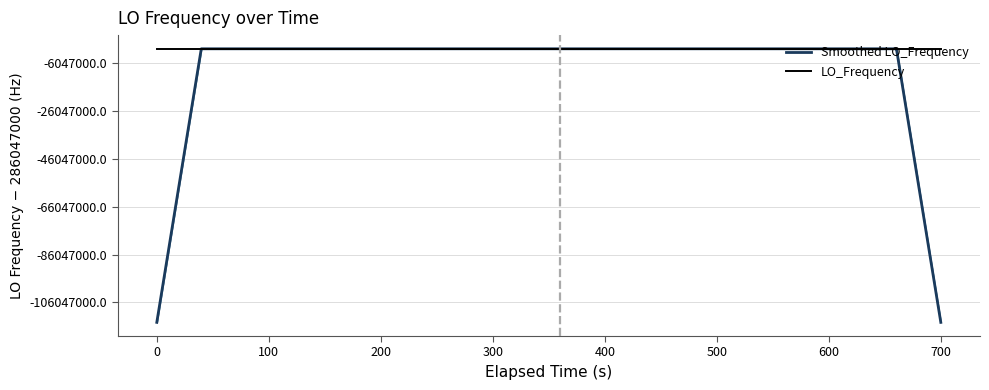

What are all the series names shown in the legend?

Smoothed LO_Frequency, LO_Frequency